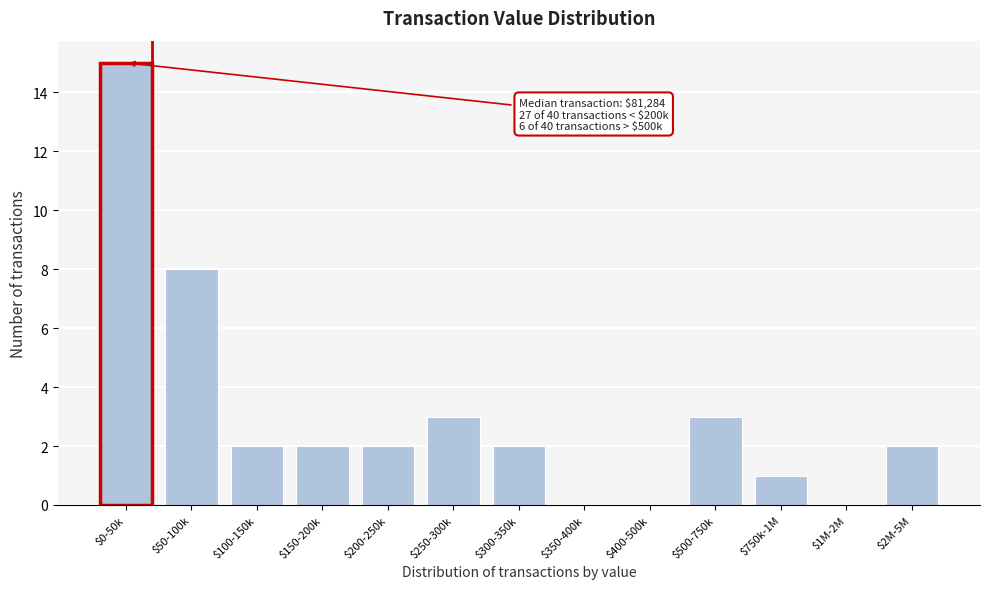

Is it true that the value at $50-100k is 8?

True